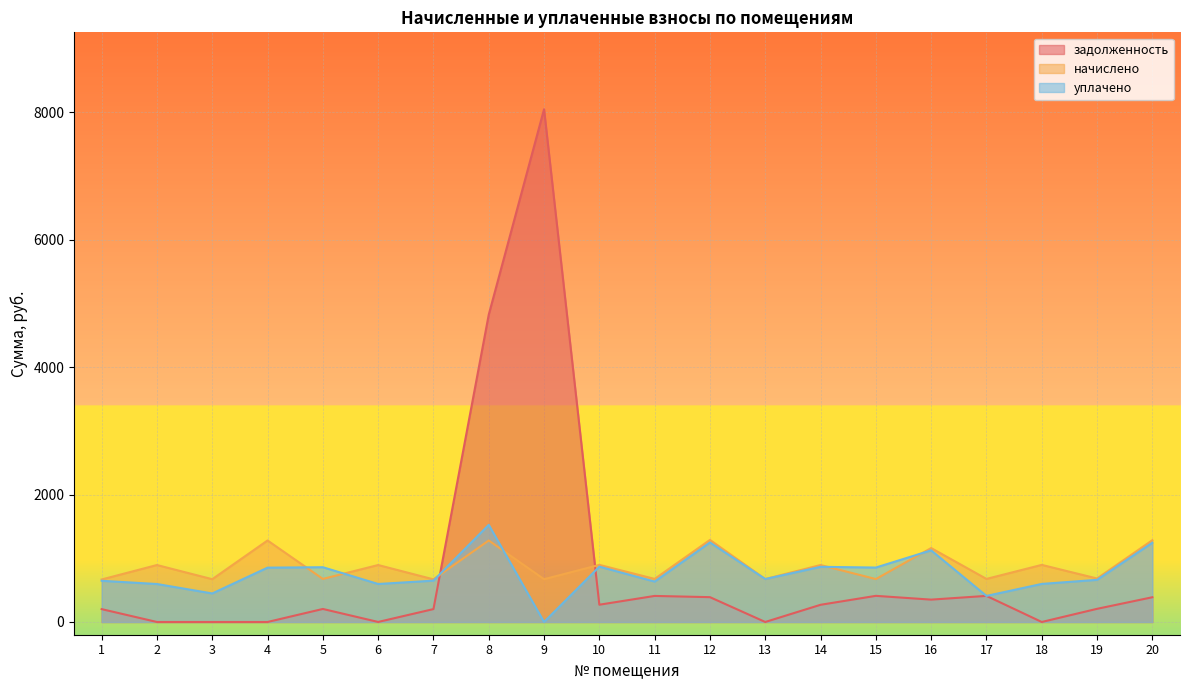

What are all the series names shown in the legend?

задолженность, начислено, уплачено